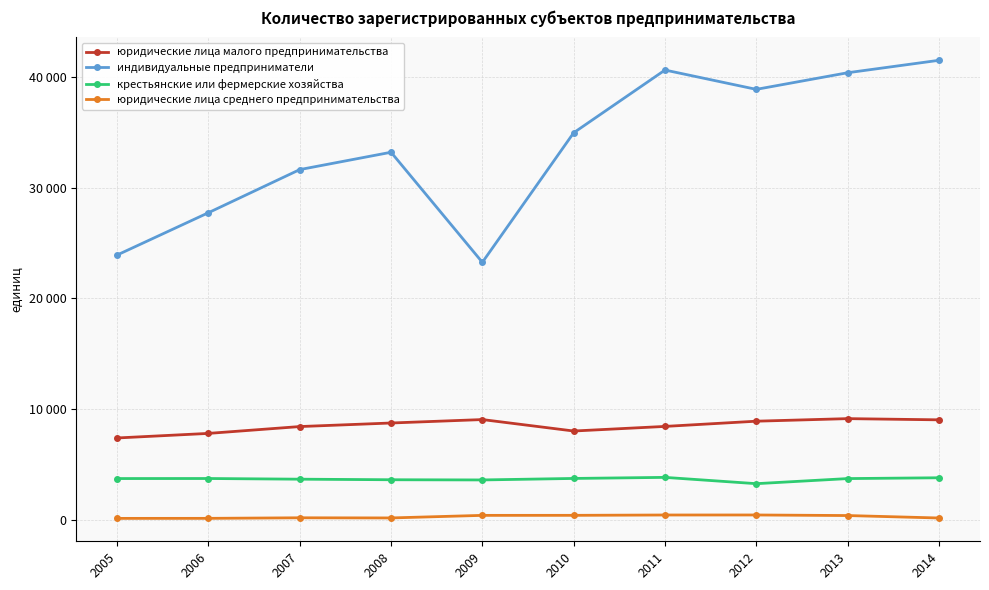

Reading left to right, what are all the values shown in this chart?

юридические лица малого предпринимательства: 2005=7413	2006=7825	2007=8442	2008=8763	2009=9073	2010=8040	2011=8455	2012=8926	2013=9157	2014=9049
индивидуальные предприниматели: 2005=23916	2006=27733	2007=31622	2008=33187	2009=23258	2010=34943	2011=40603	2012=38860	2013=40359	2014=41481
крестьянские или фермерские хозяйства: 2005=3752	2006=3756	2007=3695	2008=3644	2009=3627	2010=3762	2011=3858	2012=3290	2013=3749	2014=3822
юридические лица среднего предпринимательства: 2005=159	2006=162	2007=212	2008=199	2009=431	2010=434	2011=464	2012=466	2013=415	2014=194